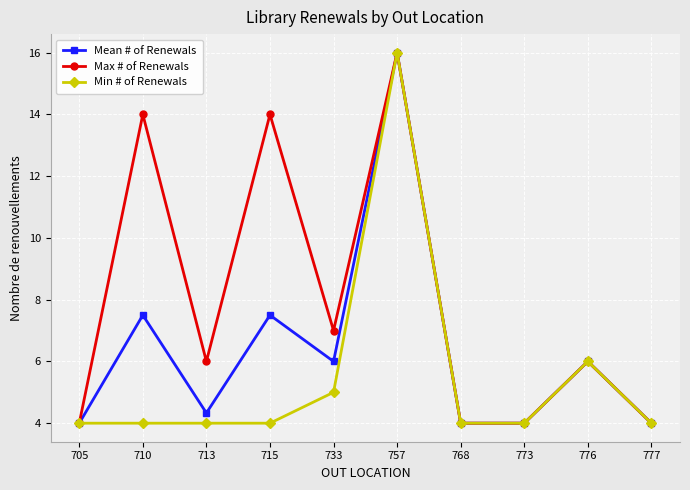

Read the Min # of Renewals value at 757.

16.0